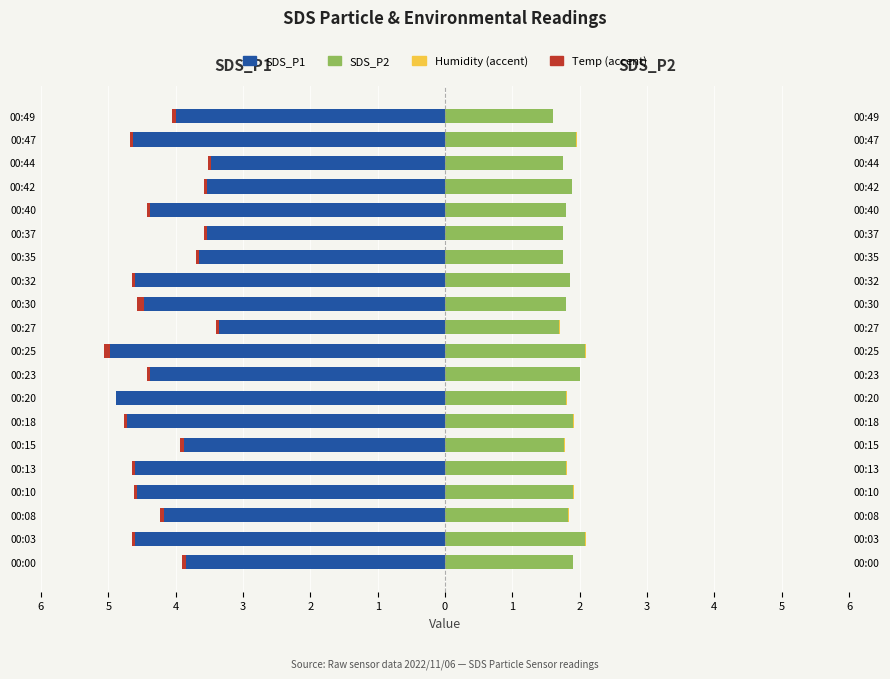

Reading left to right, list all the values displayed in this chart.

SDS_P1: -3.9	-4.6	-4.2	-4.6	-4.6	-3.9	-4.7	-4.9	-4.4	-5.0	-3.4	-4.5	-4.6	-3.6	-3.5	-4.4	-3.5	-3.5	-4.6	-4.0
SDS_P2: 1.9	2.1	1.8	1.9	1.8	1.8	1.9	1.8	2.0	2.1	1.7	1.8	1.9	1.8	1.8	1.8	1.9	1.8	1.9	1.6
Temp (accent): -0.1	-0.1	-0.1	-0.1	-0.1	-0.1	-0.1	0.0	-0.1	-0.1	-0.1	-0.1	-0.1	-0.1	-0.1	-0.1	-0.1	-0.1	-0.1	-0.1
Humidity (accent): 0.0	0.0	0.0	0.0	0.0	0.0	0.0	0.0	0.0	0.0	0.0	0.0	0.0	0.0	0.0	0.0	0.0	0.0	0.0	0.0